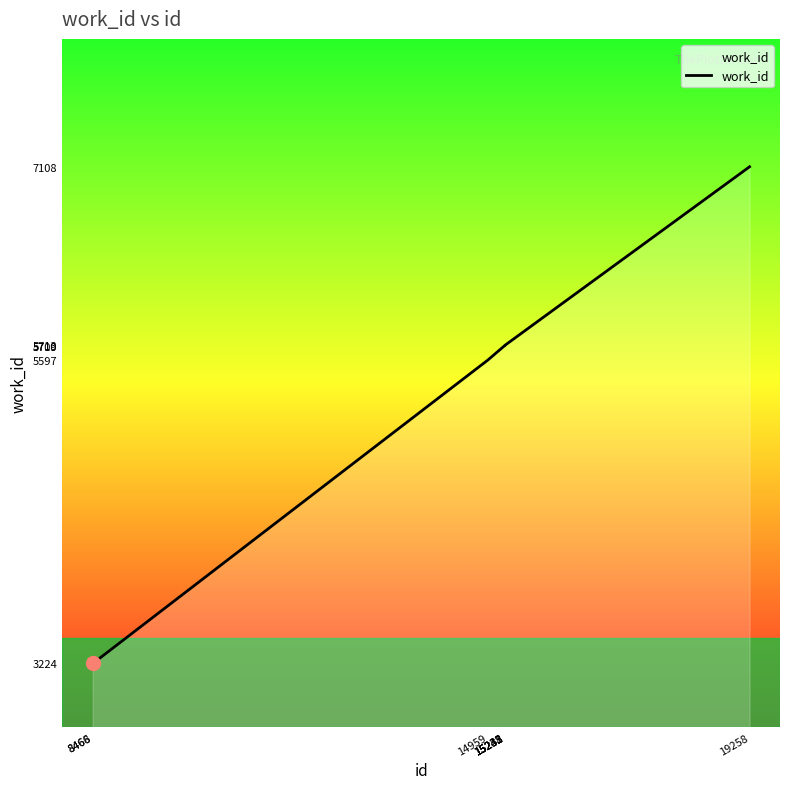

True or false: the data shows 5709 at 15235.

True